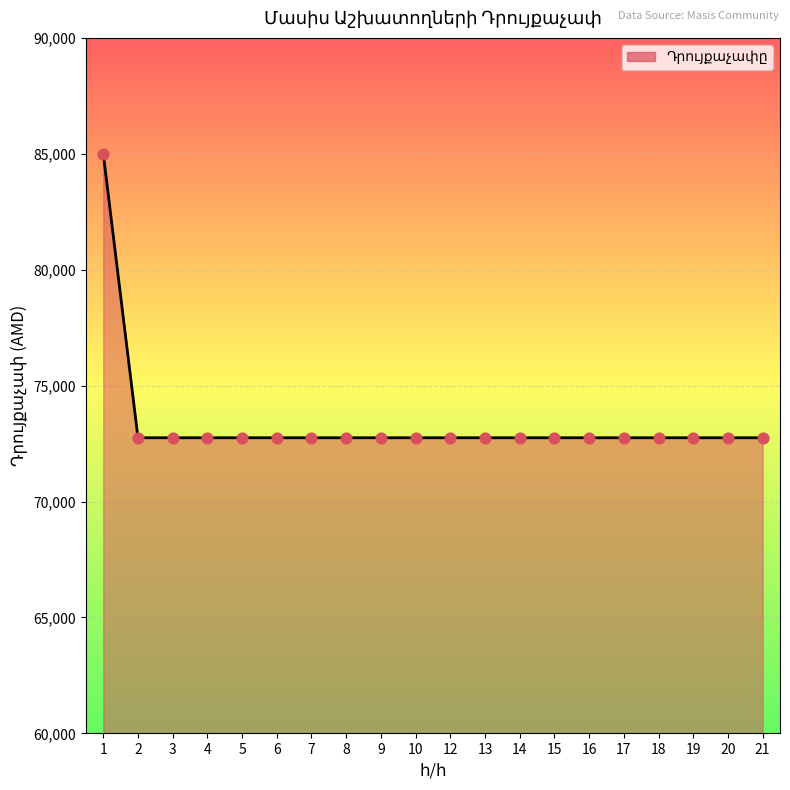

Approximately how many times larger is the value at 14 compared to 16?

1.0